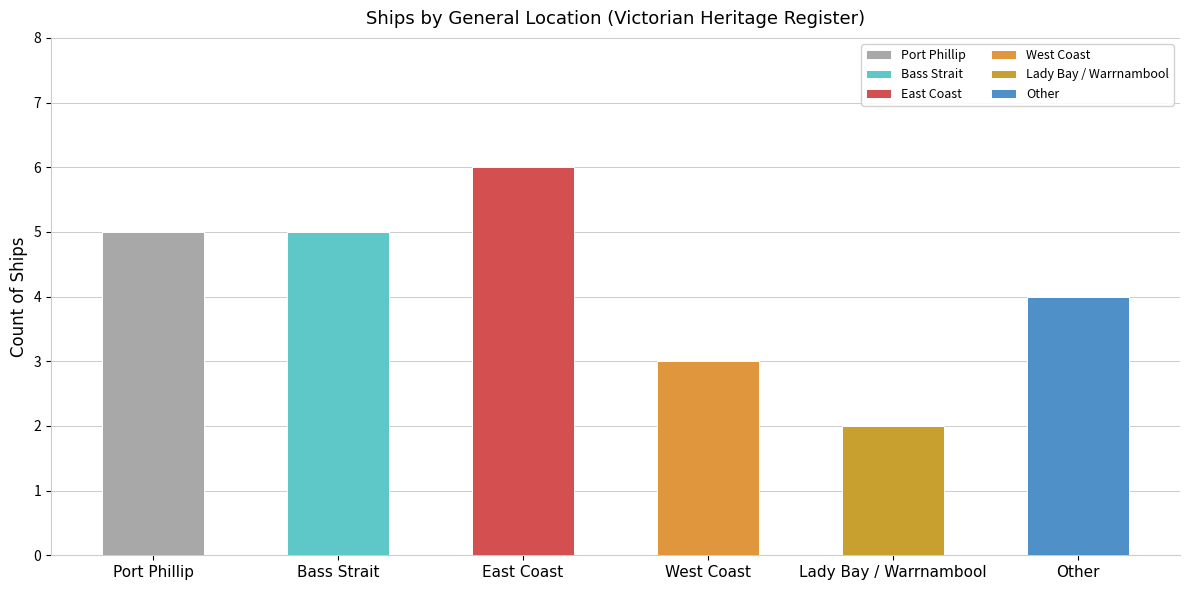

Reading left to right, transcribe all the data shown in this chart.

5	5	6	3	2	4